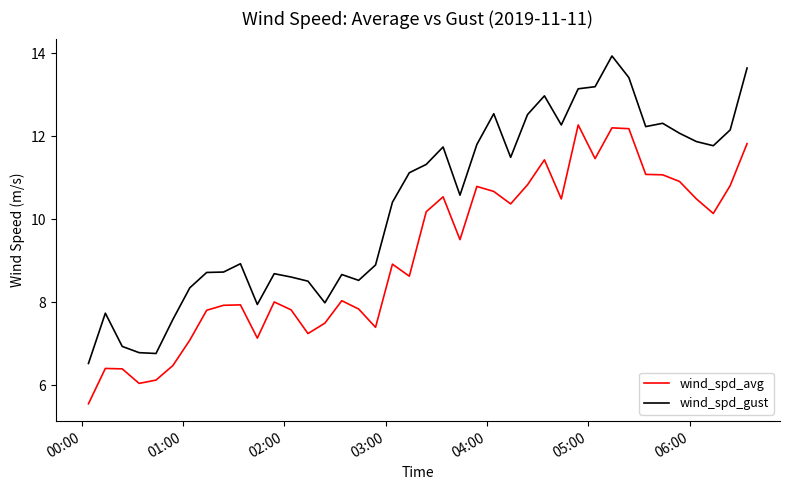

True or false: wind_spd_avg and wind_spd_gust intersect in this chart.

False